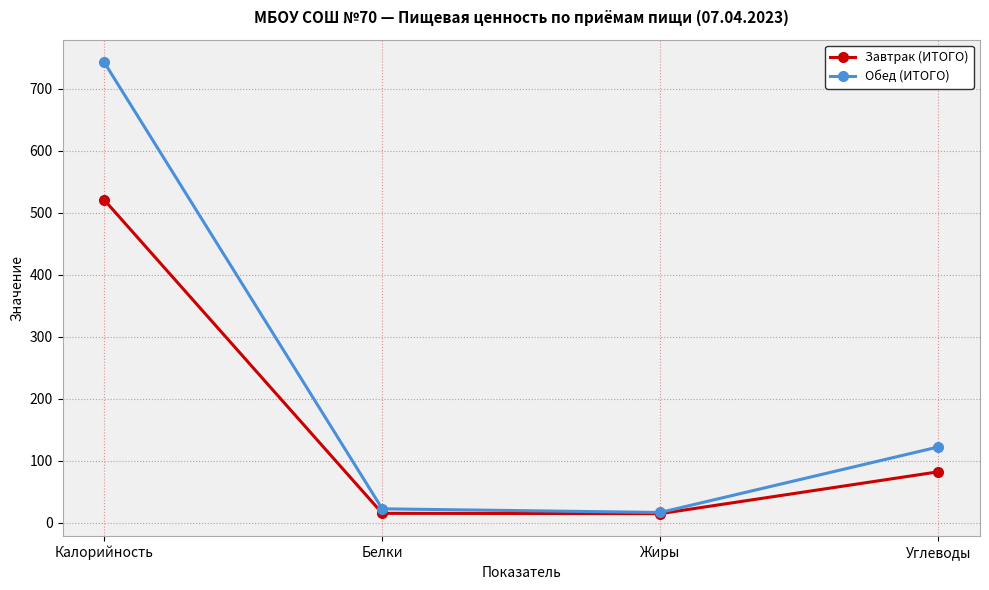

At which label does Обед (ИТОГО) reach its peak?

Калорийность